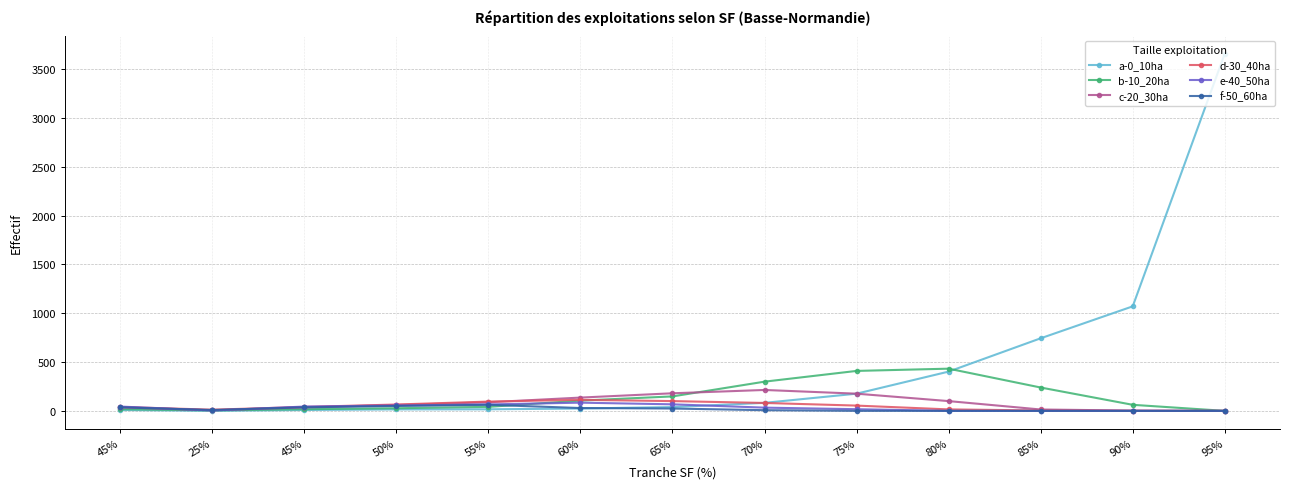

Rank the series at 80% from lowest to highest value.

e-40_50ha, f-50_60ha, d-30_40ha, c-20_30ha, a-0_10ha, b-10_20ha